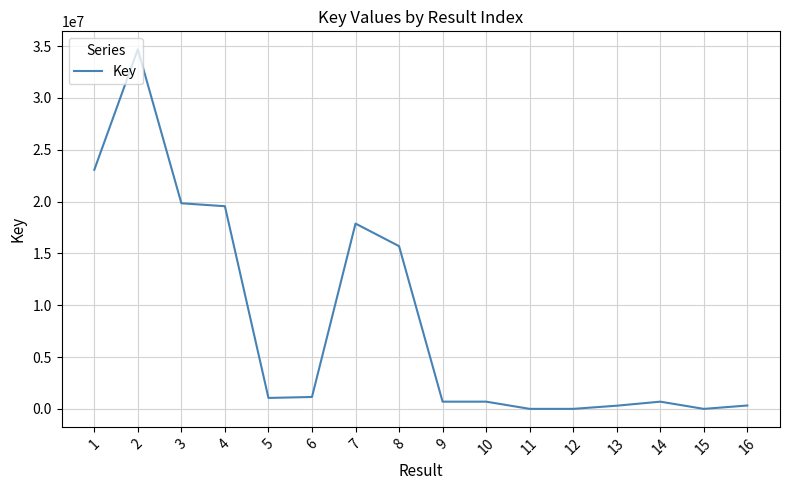

Is it true that the value at 8 is 6013854?

False